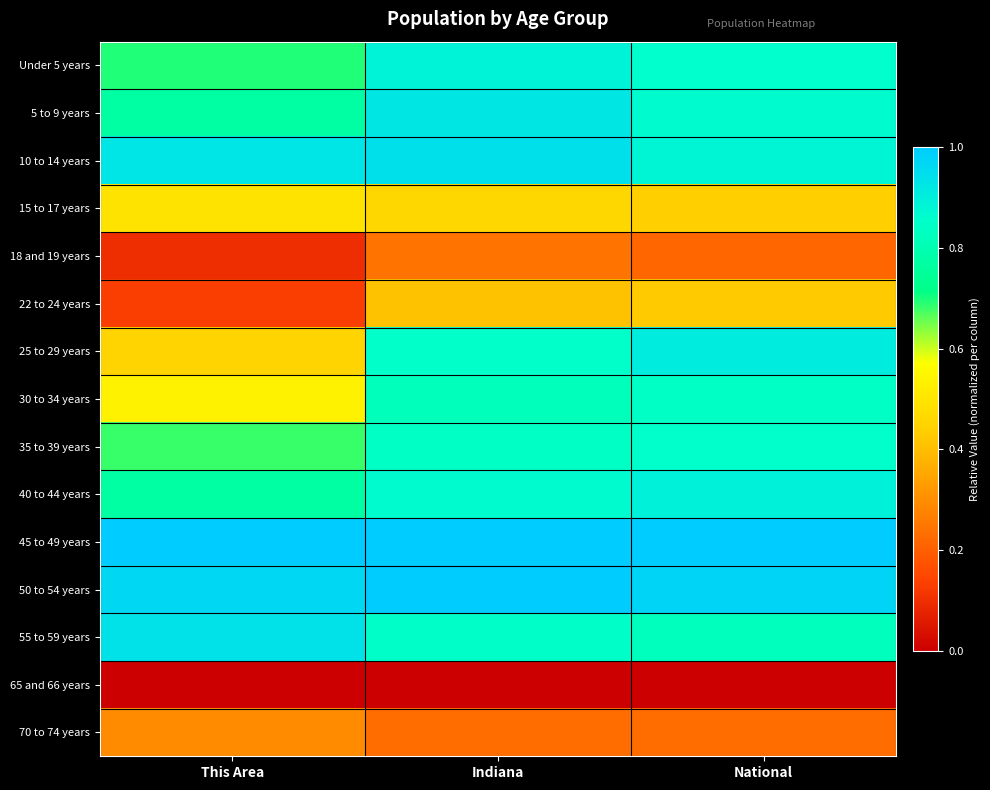

Which has a higher value, Indiana or National?

Indiana